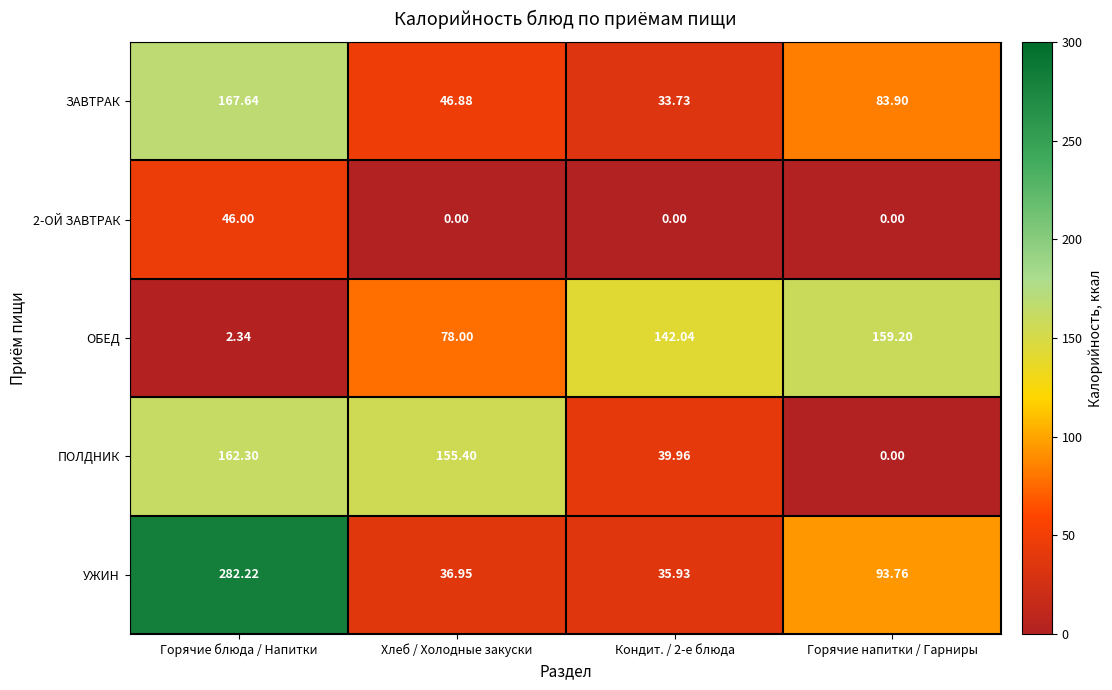

List the series in order of their peak value, highest first.

УЖИН, ЗАВТРАК, ПОЛДНИК, ОБЕД, 2-ОЙ ЗАВТРАК